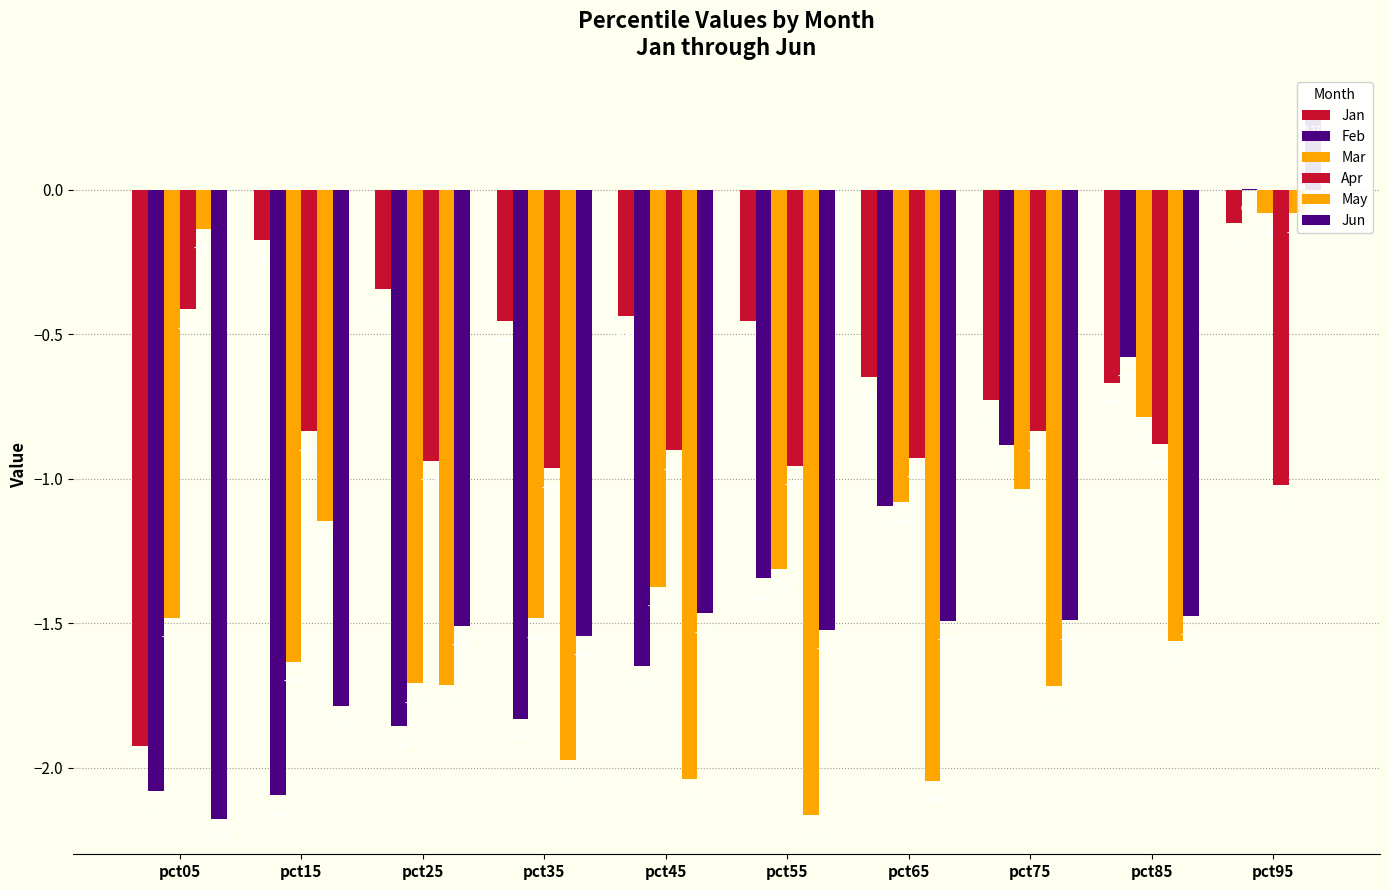

At which label does Apr reach its minimum?

pct95